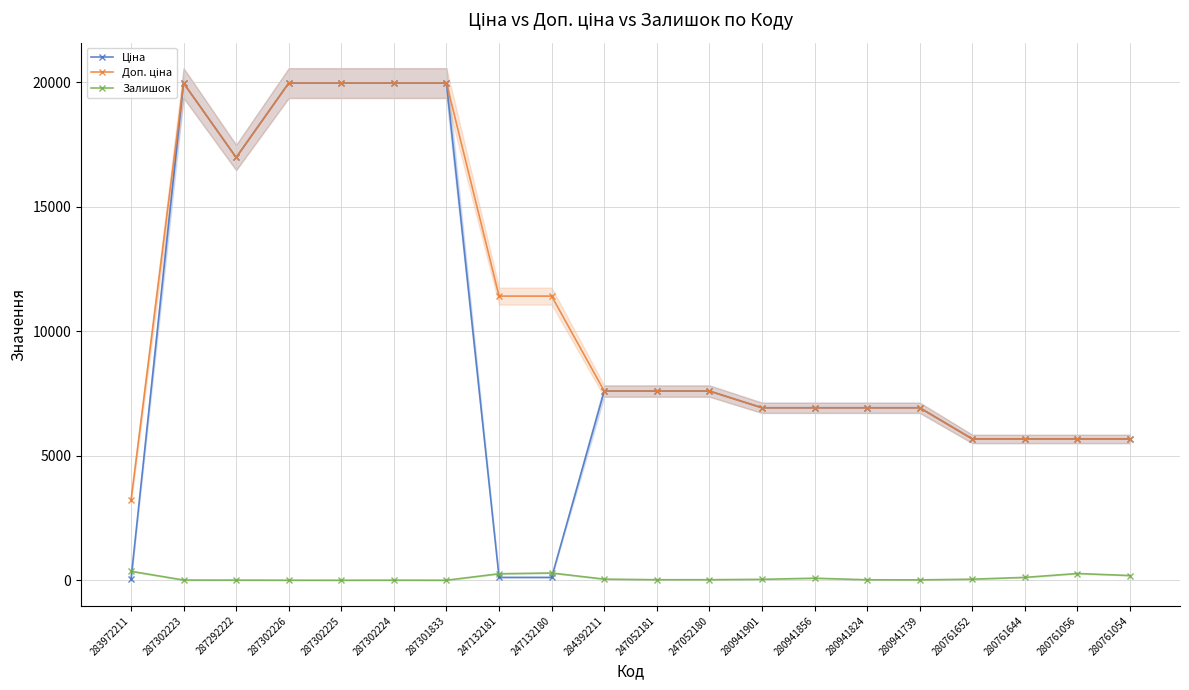

Which series has the largest total across all categories?

Доп. ціна